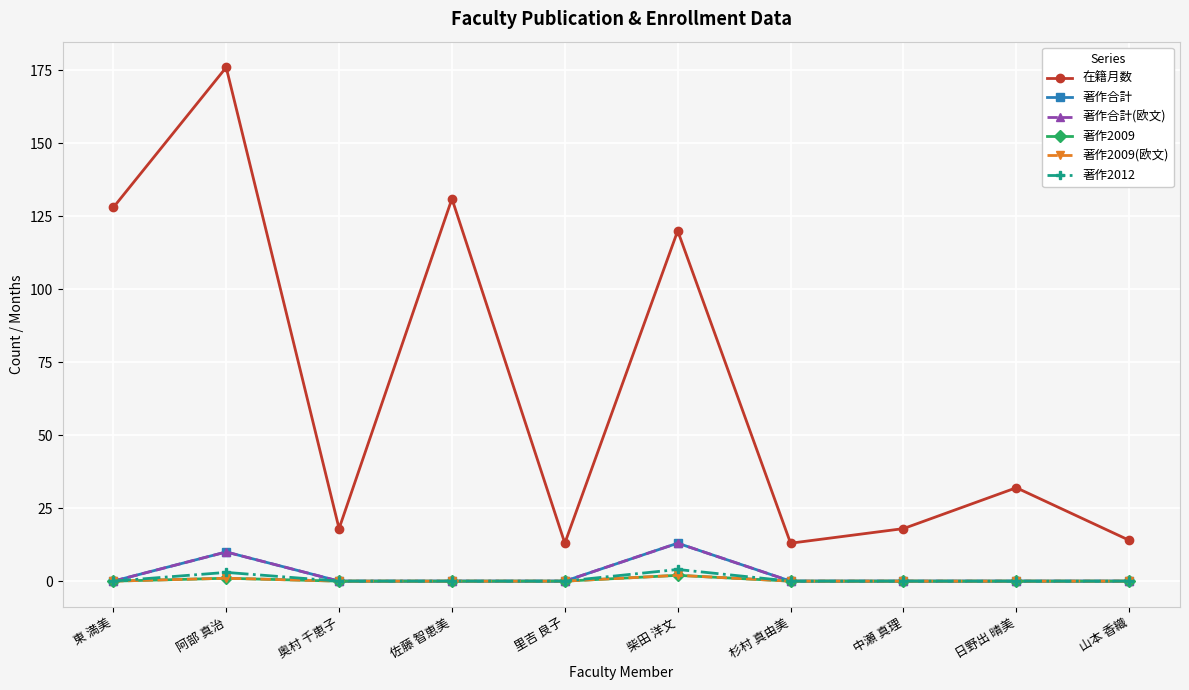

Is this an area chart (filled region under the line)?

No